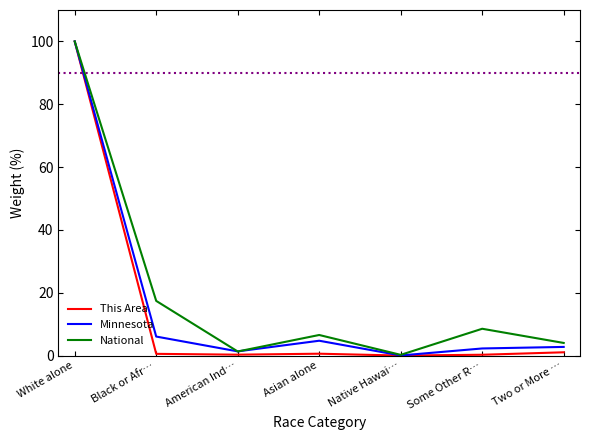

What position from the right is Two or More …?

1